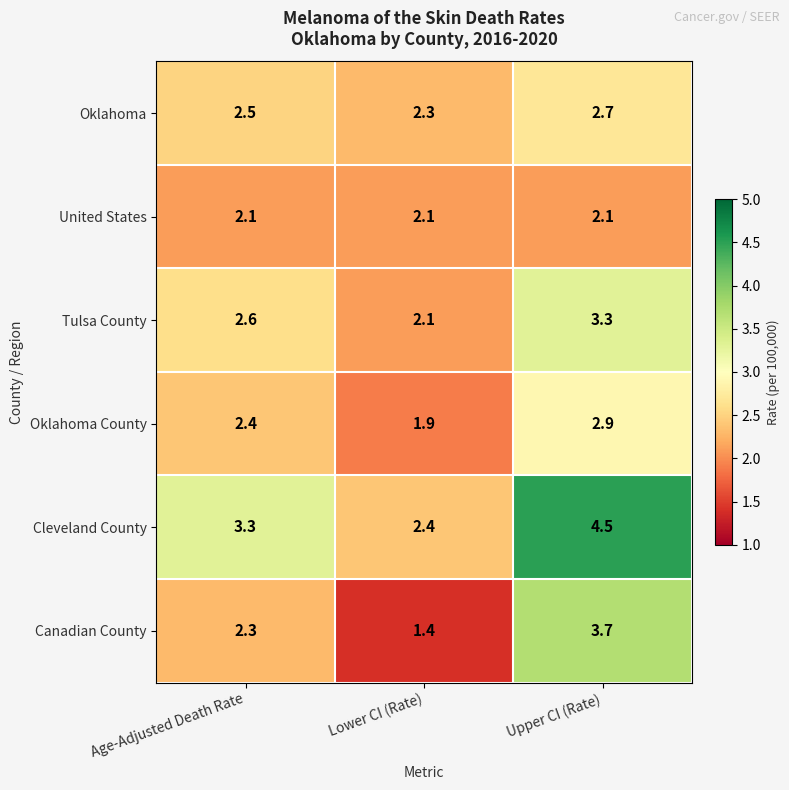

True or false: Cleveland County has a value of 7.1 at Upper CI (Rate).

False